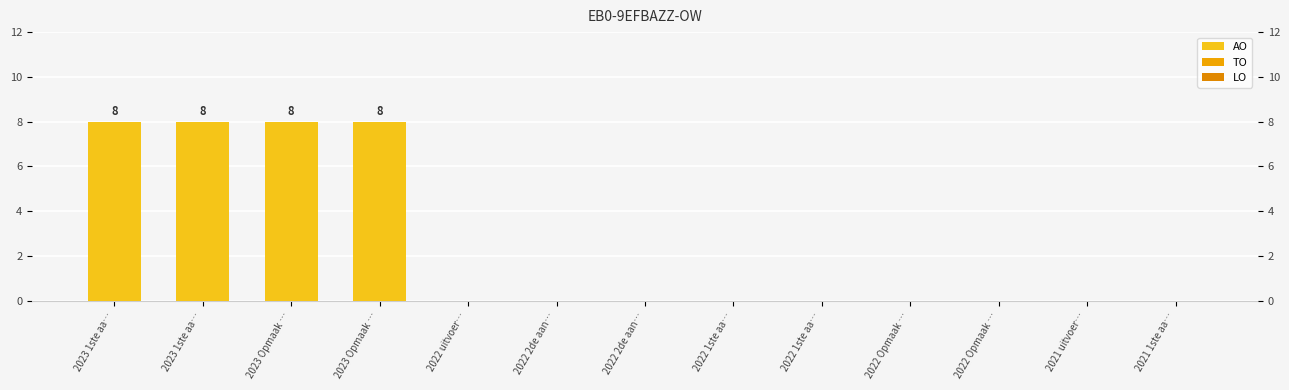

How many series are shown in this chart?

3